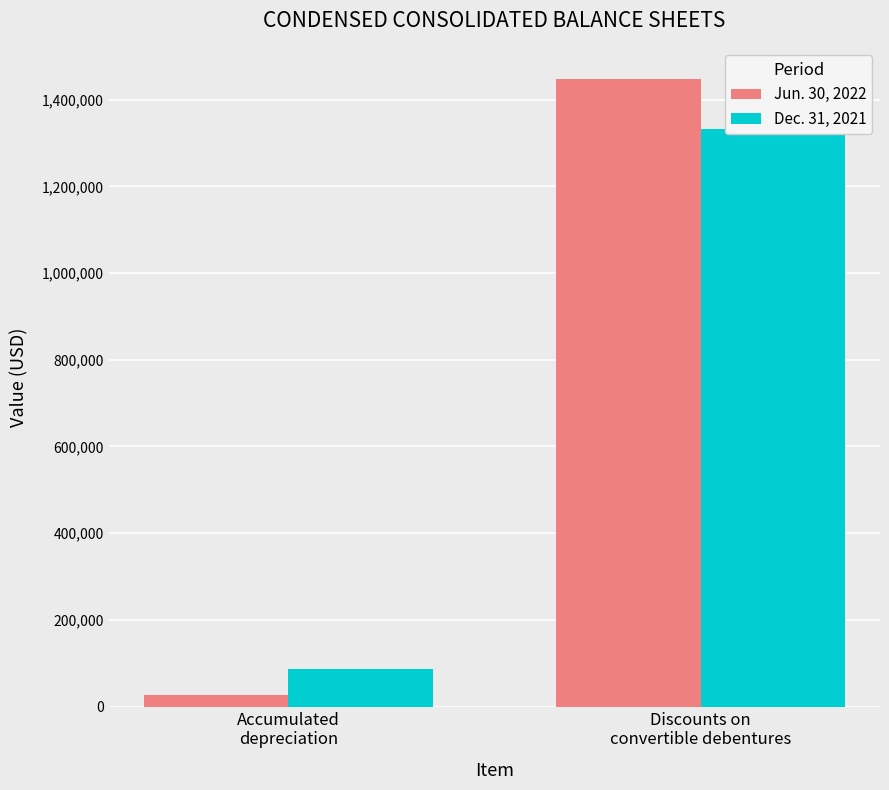

What are all the series names shown in the legend?

Jun. 30, 2022, Dec. 31, 2021